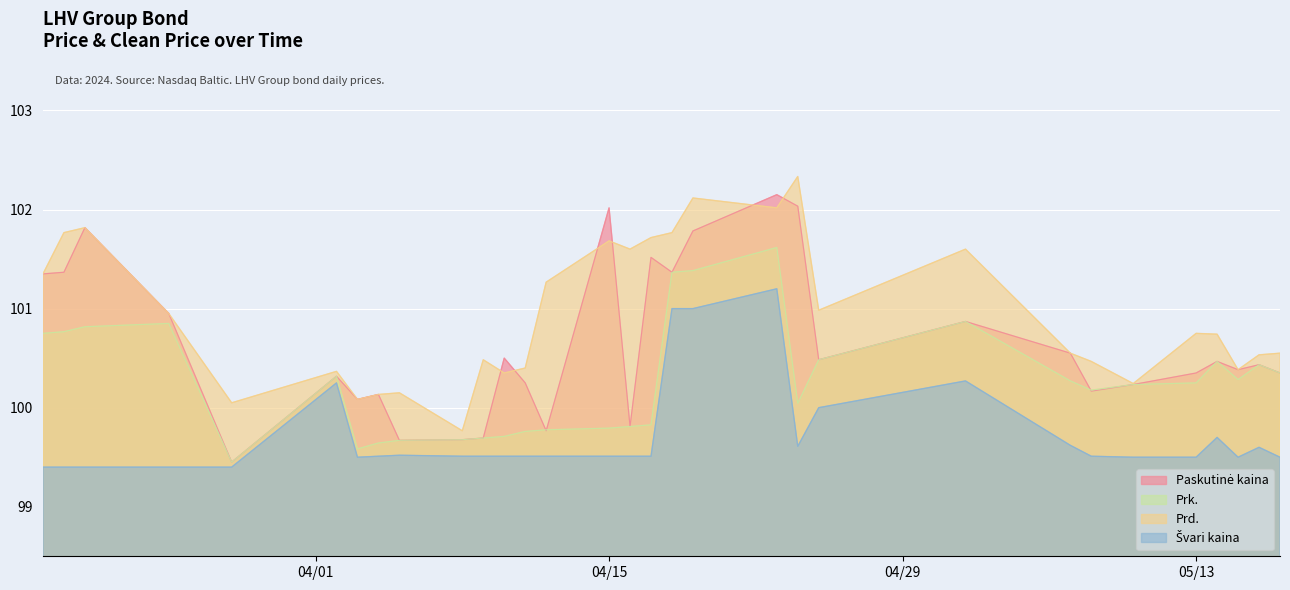

The value of Prk. at 2024-05-07 is 100.3. True or false?

True